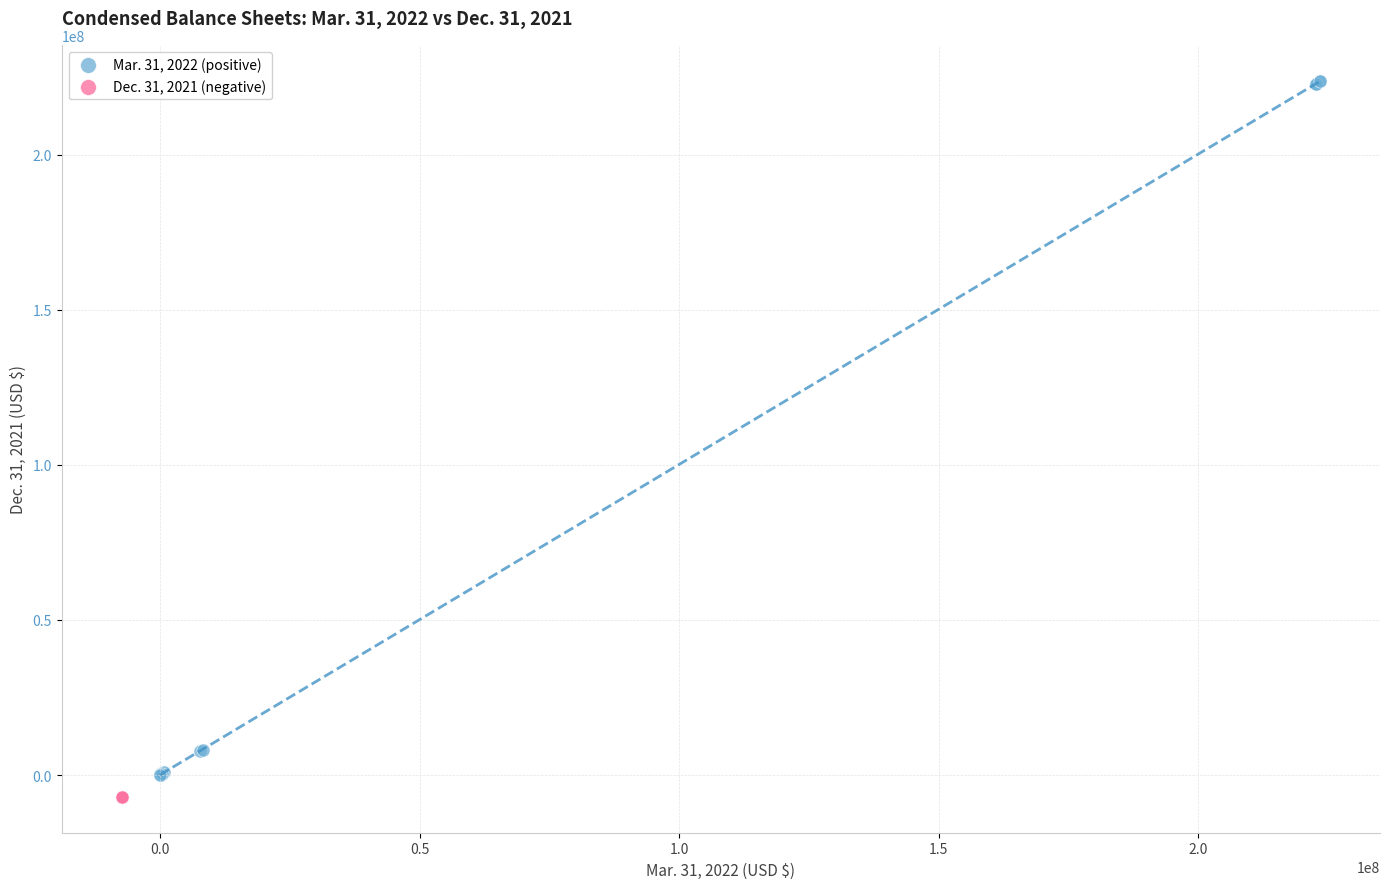

What are all the series names shown in the legend?

Mar. 31, 2022 (positive), Dec. 31, 2021 (negative)